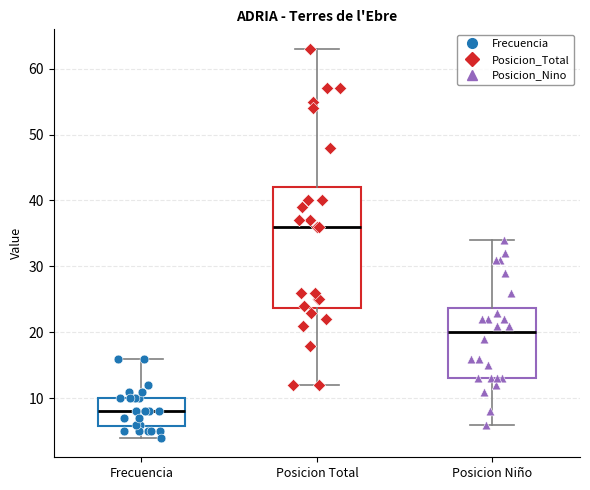

Reading left to right, read every box against the y-axis: the position of its median line, the range the box covers, and the ends of its whiskers. The values are not printed on the chart, so give them approximately, as read against the axis.

Frecuencia: median 8, box 6 to 10, whiskers 4 to 16
Posicion Total: median 36, box 24 to 42, whiskers 12 to 63
Posicion Niño: median 20, box 13 to 24, whiskers 6 to 34